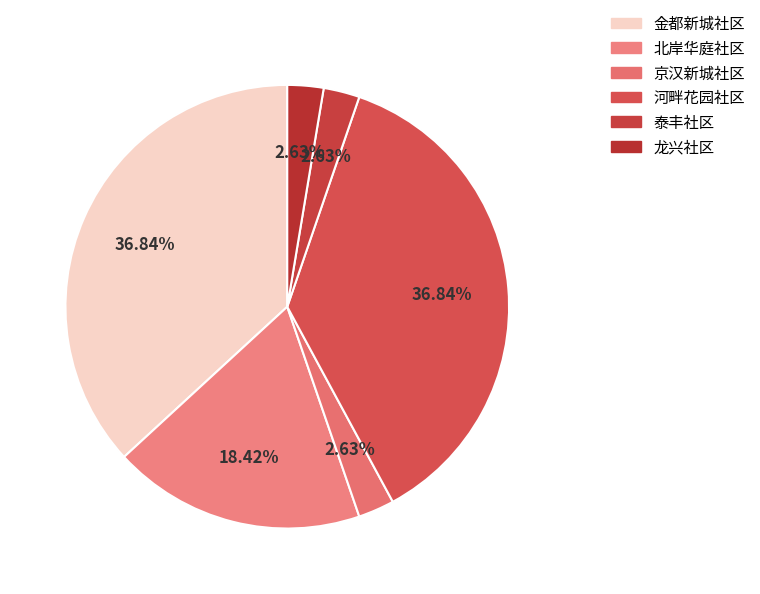

To the nearest percent, what is the combined percentage of 泰丰社区 and 龙兴社区?

5%